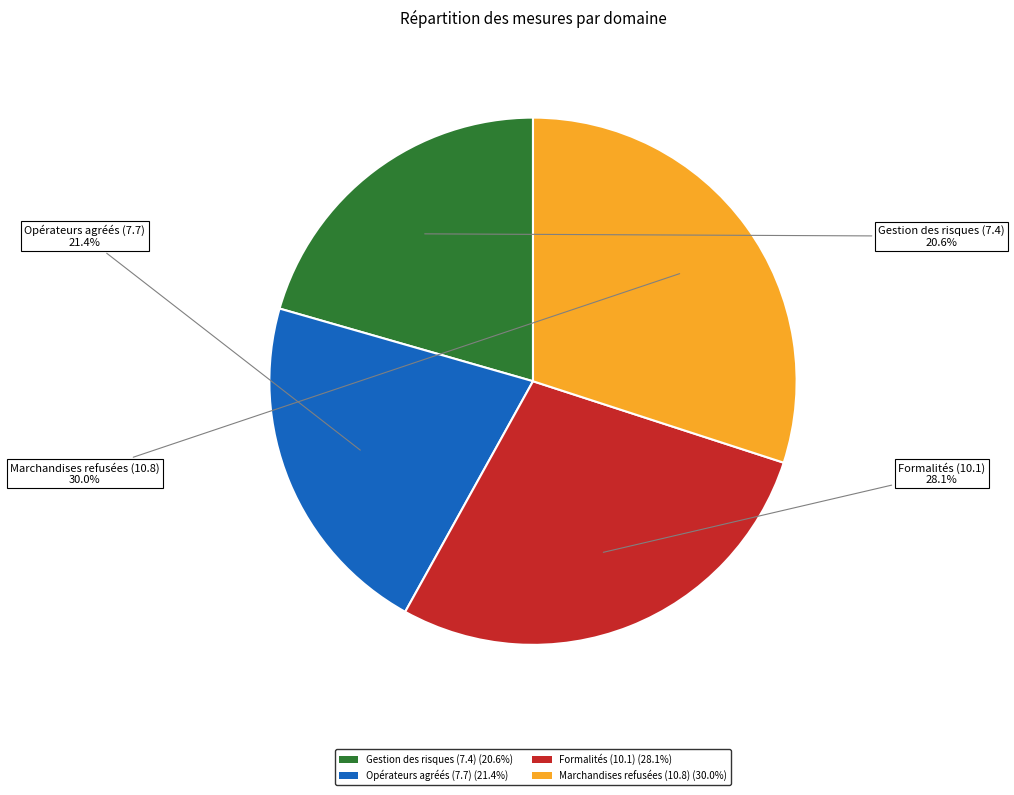

Which category has the biggest portion of the pie?

Marchandises refusées (10.8)